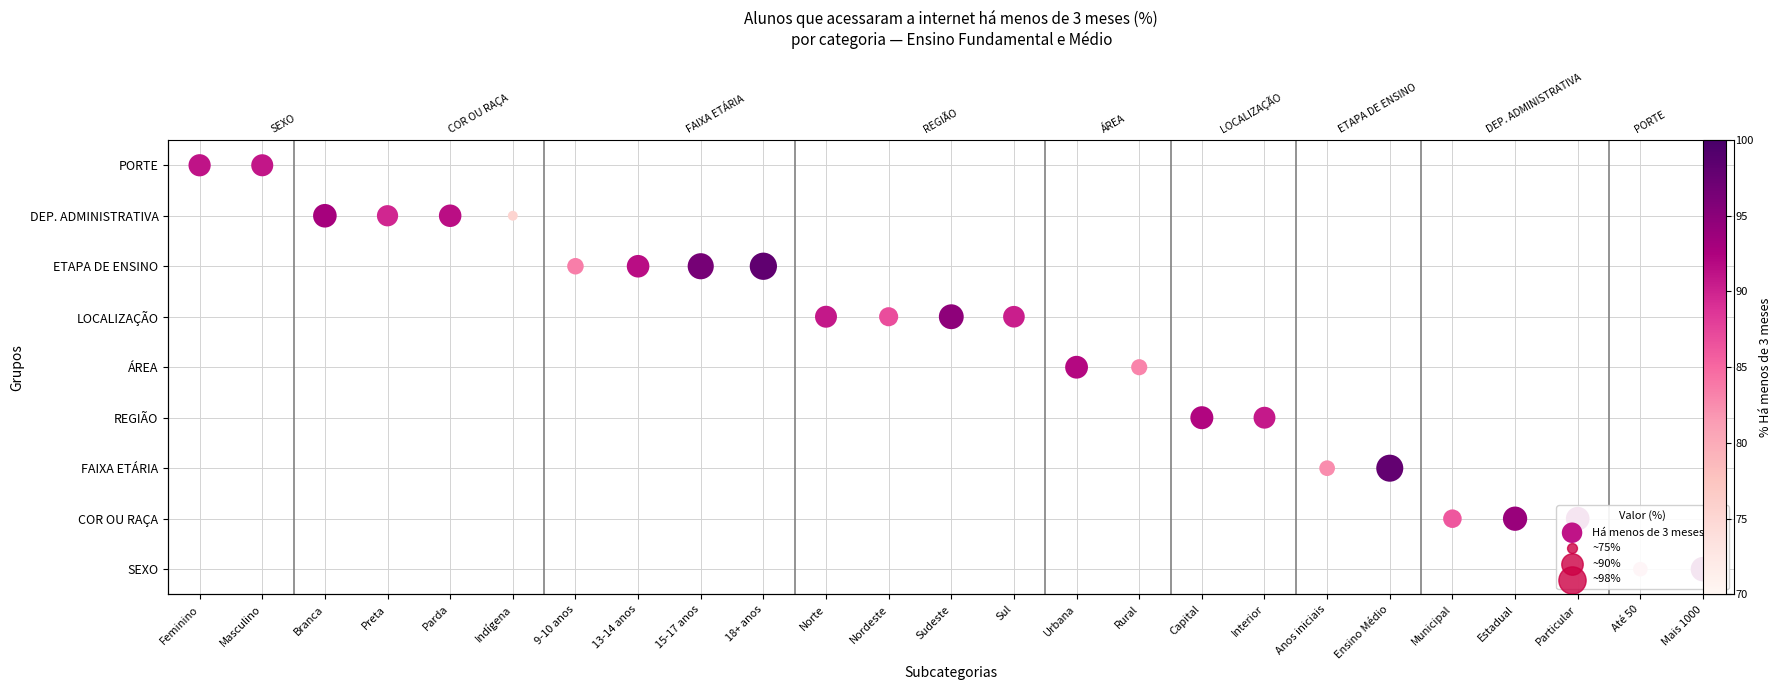

The chart shows a value of 1 at Capital. True or false?

False